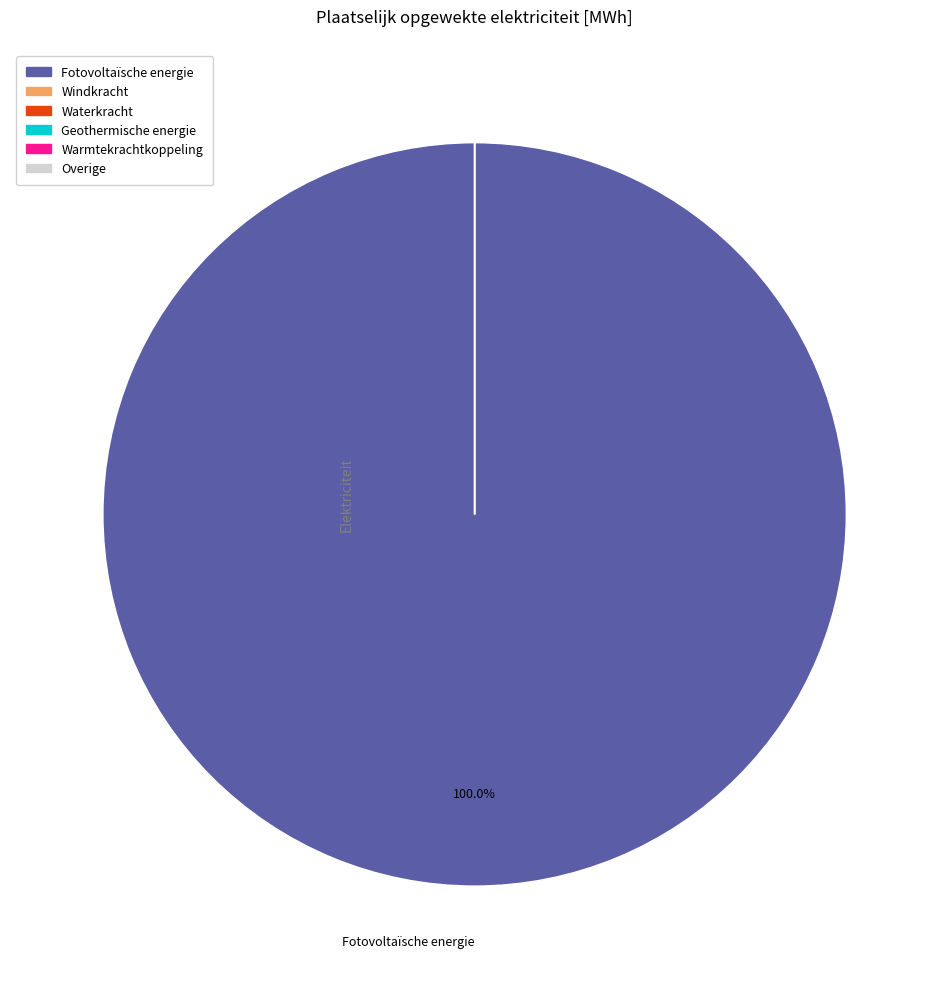

Is there a majority slice in this chart?

Yes